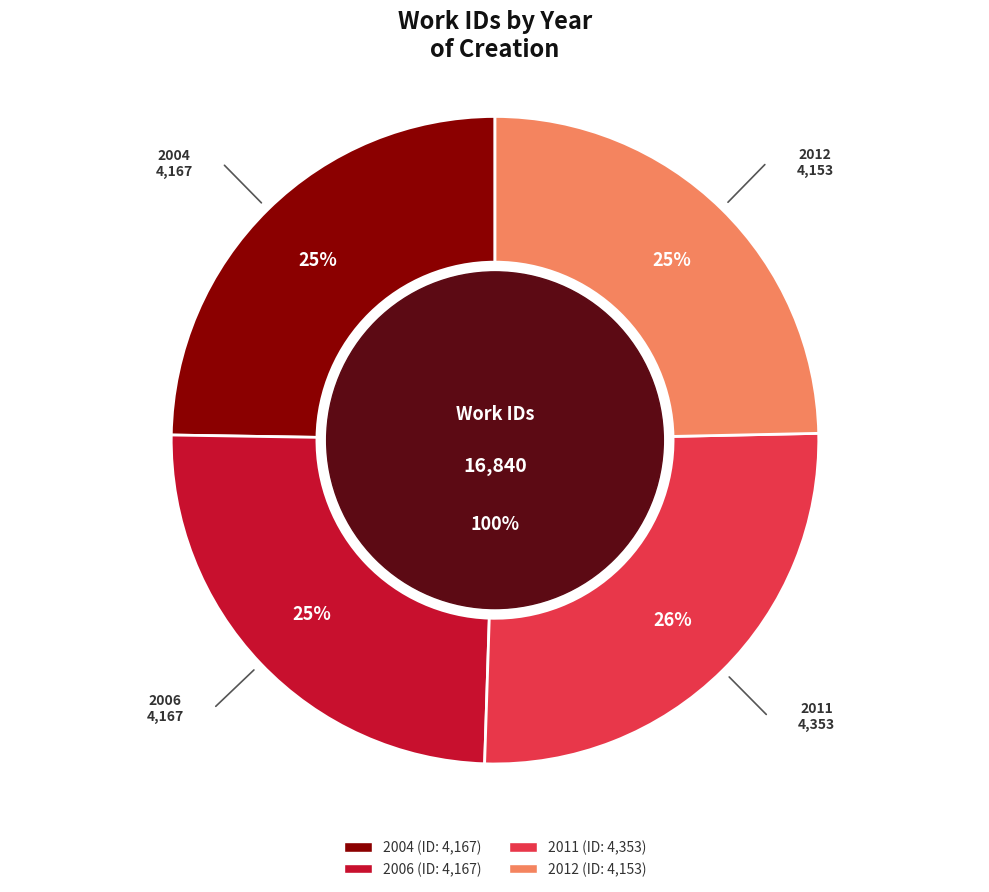

What is the smallest slice in the pie chart?

2012